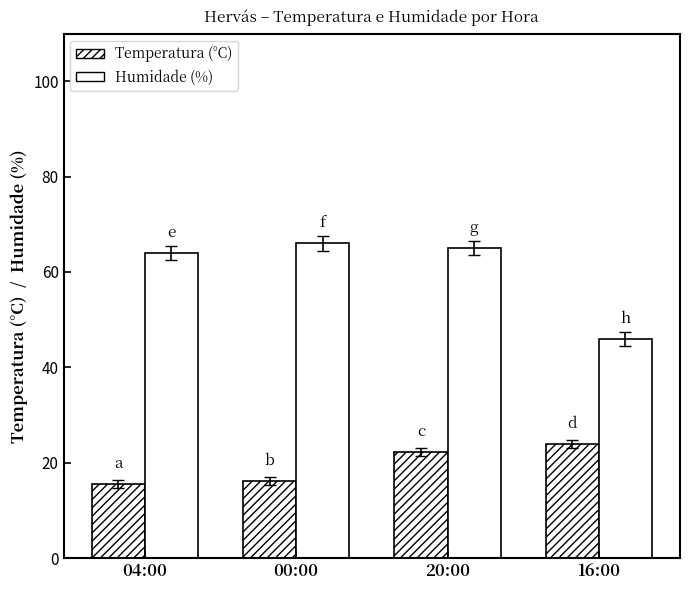

Count the number of categories in the chart.

4